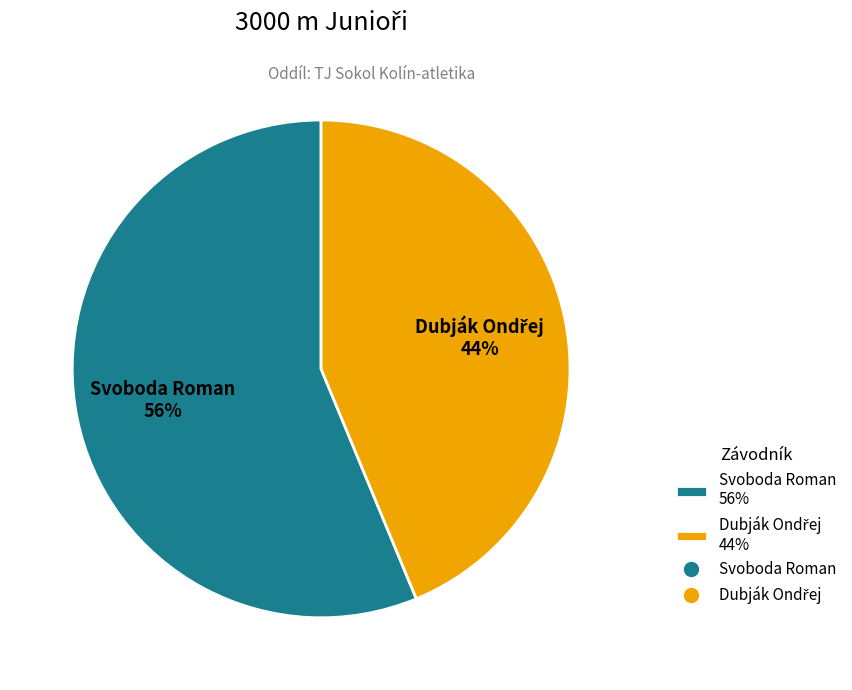

To the nearest percent, what portion does Svoboda Roman represent?

56%